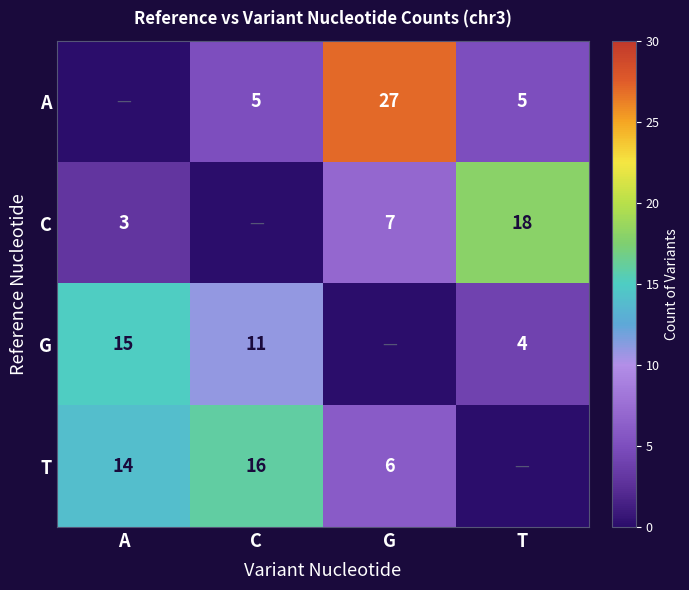

The value of A at T is 1. True or false?

False